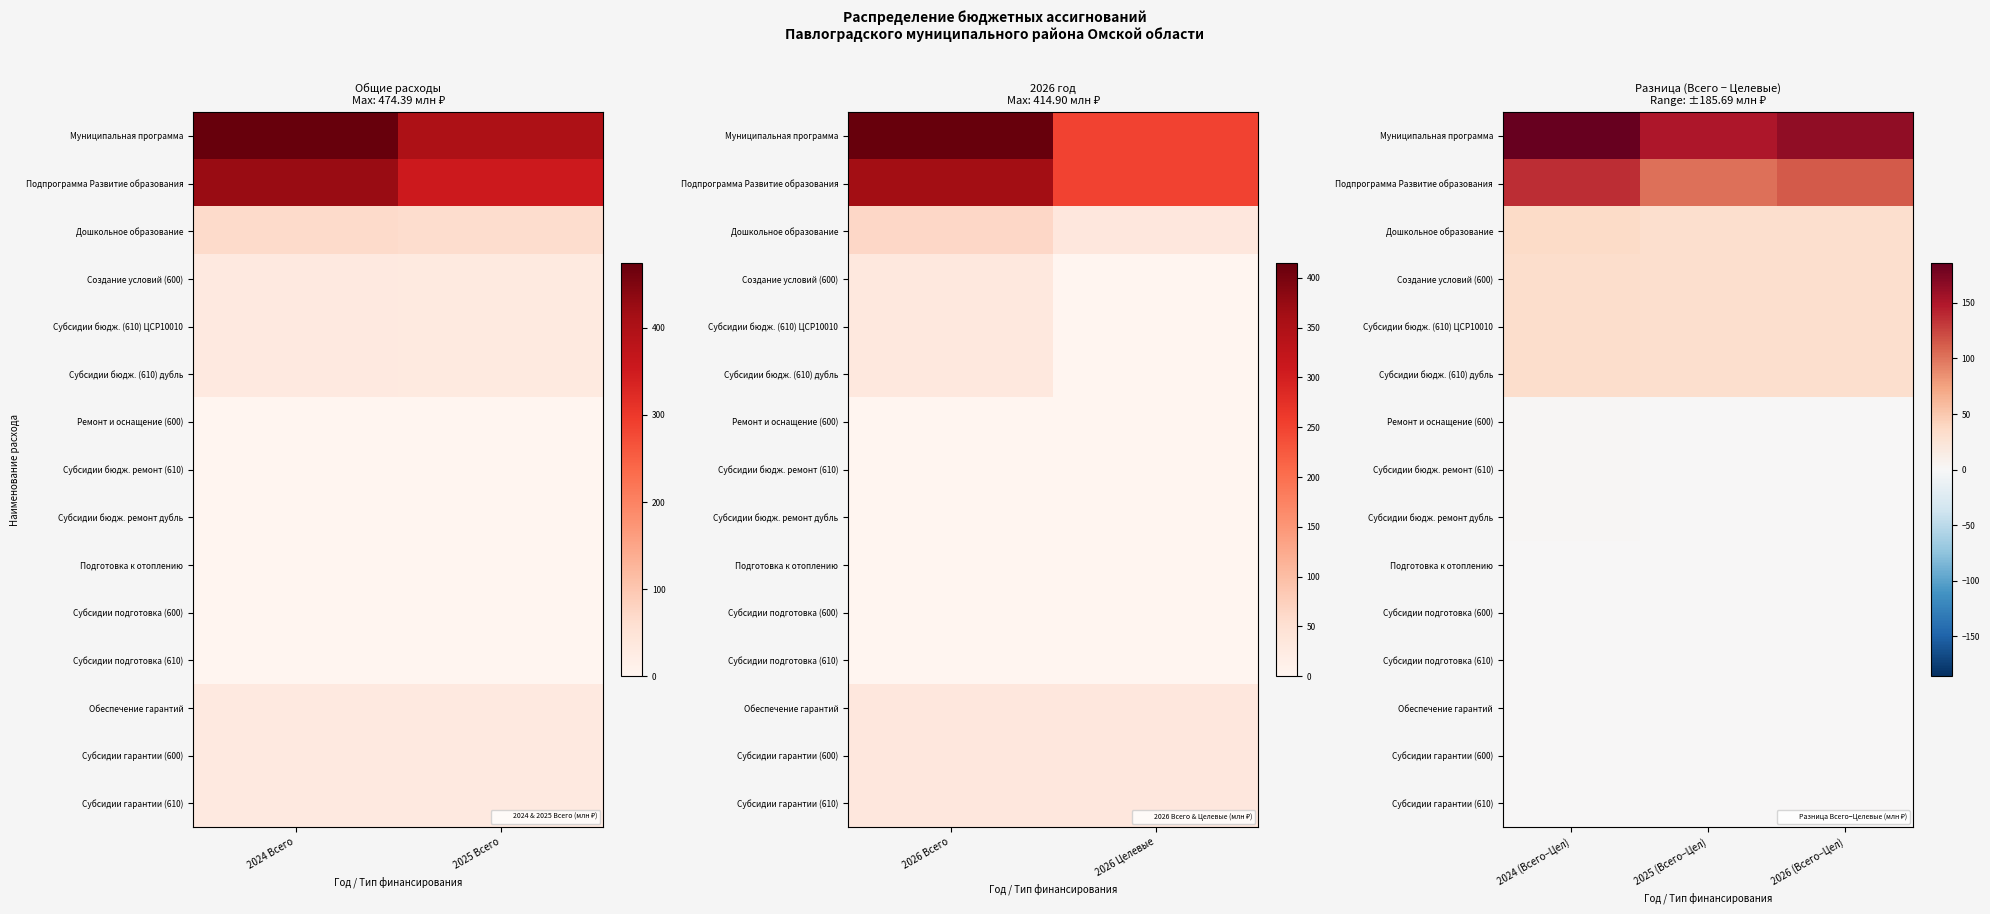

Which series has the largest total across all categories?

Муниципальная программа